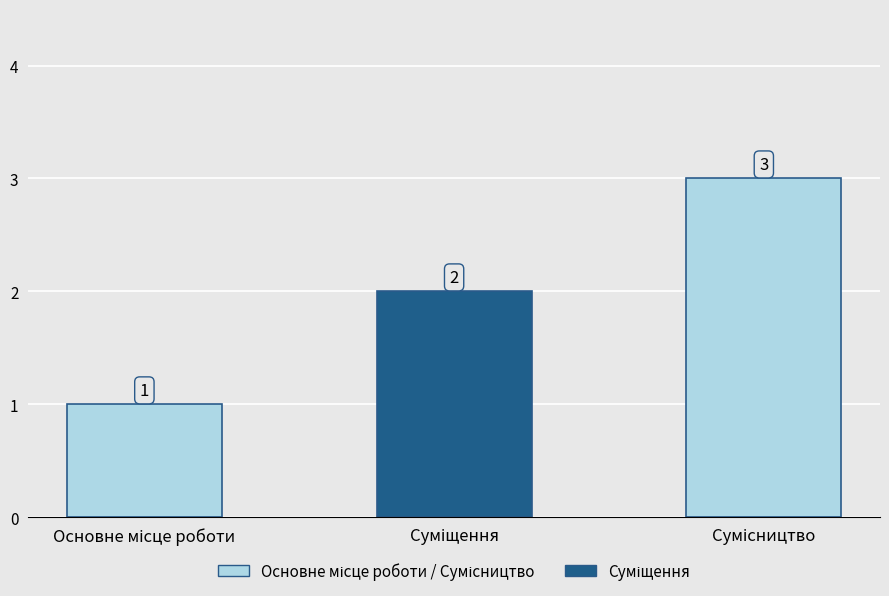

How many values are between 1 and 3?

3